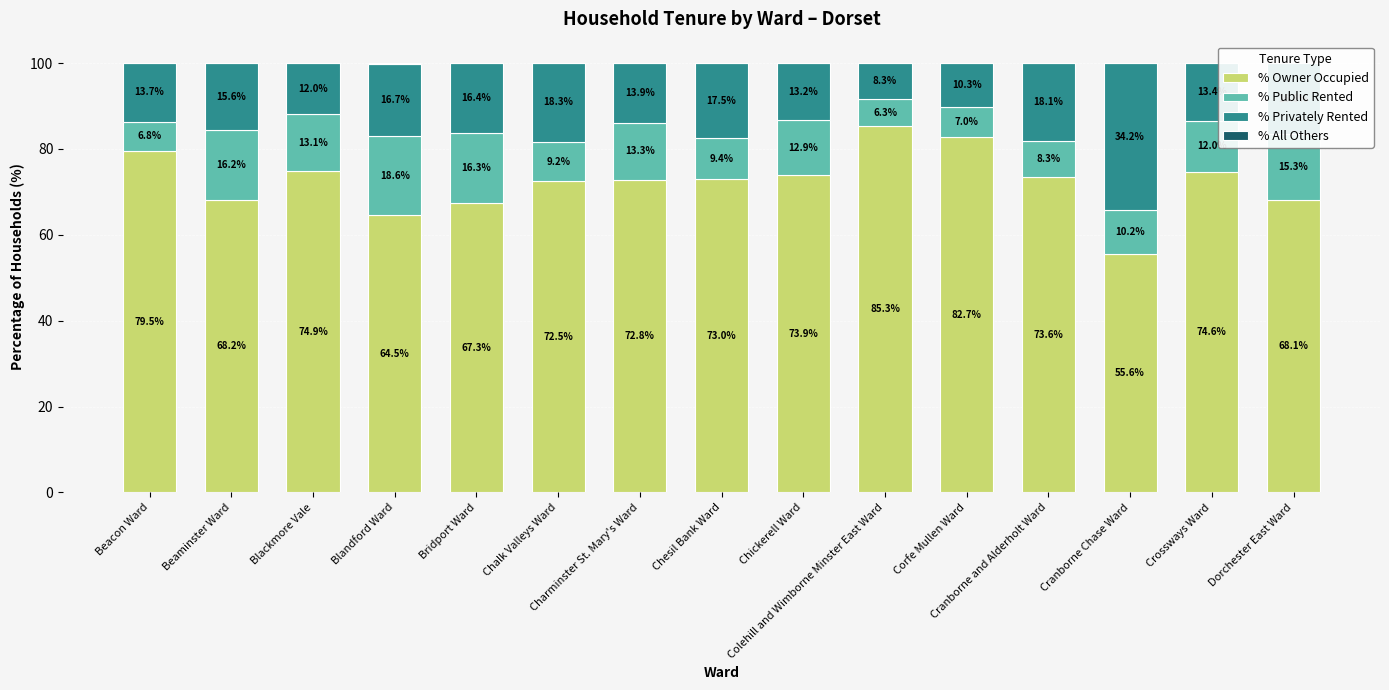

How many values in the % Public Rented series are below 12?

7